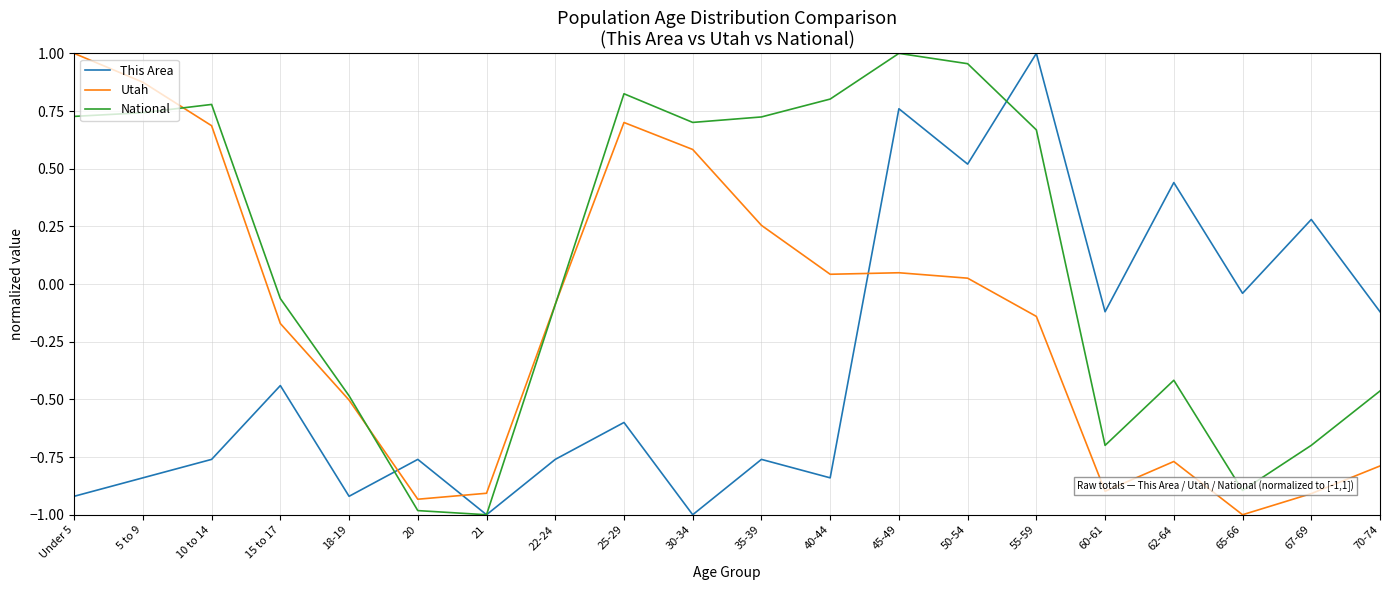

What is the sum of all Utah values?

-2.9